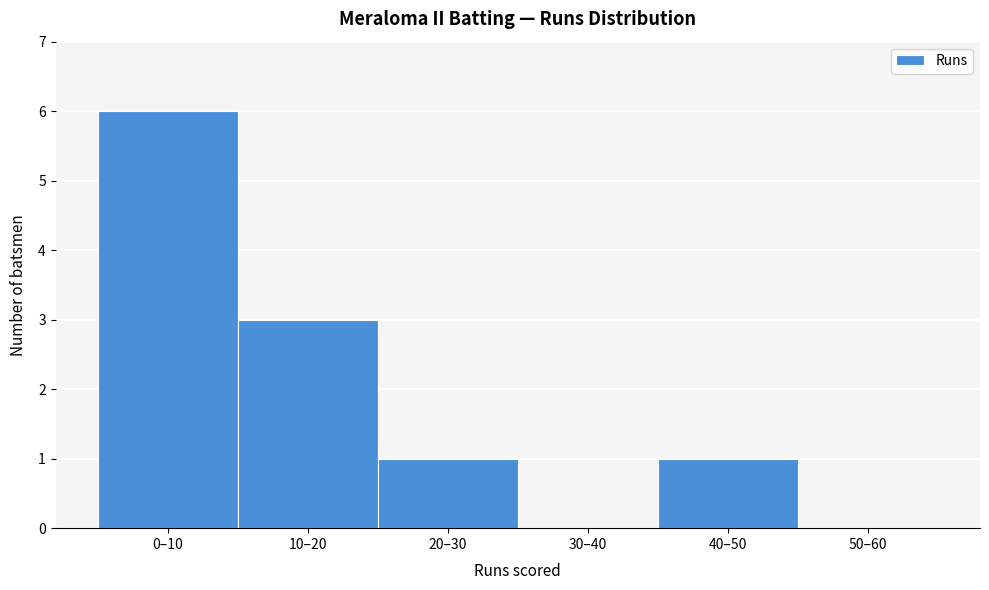

Reading right to left, transcribe all the data shown in this chart.

50–60=0	40–50=1	30–40=0	20–30=1	10–20=3	0–10=6